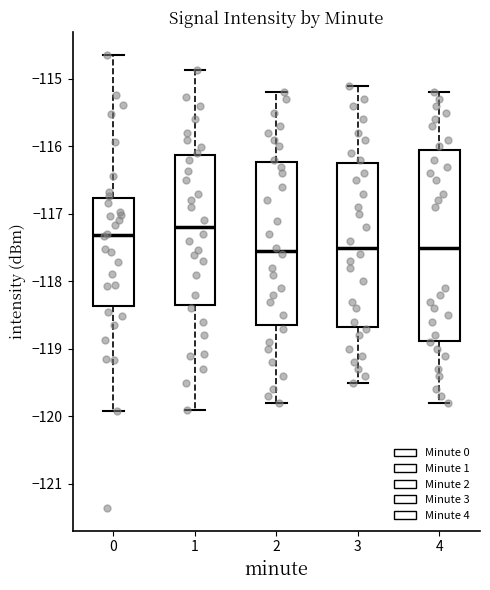

Reading left to right, read every box against the y-axis: the position of its median line, the range the box covers, and the ends of its whiskers. The values are not printed on the chart, so give them approximately, as read against the axis.

0: median -117.3, box -118.4 to -116.8, whiskers -119.9 to -114.6
1: median -117.2, box -118.3 to -116.1, whiskers -119.9 to -114.9
2: median -117.5, box -118.6 to -116.2, whiskers -119.8 to -115.2
3: median -117.5, box -118.7 to -116.2, whiskers -119.5 to -115.1
4: median -117.5, box -118.9 to -116.0, whiskers -119.8 to -115.2